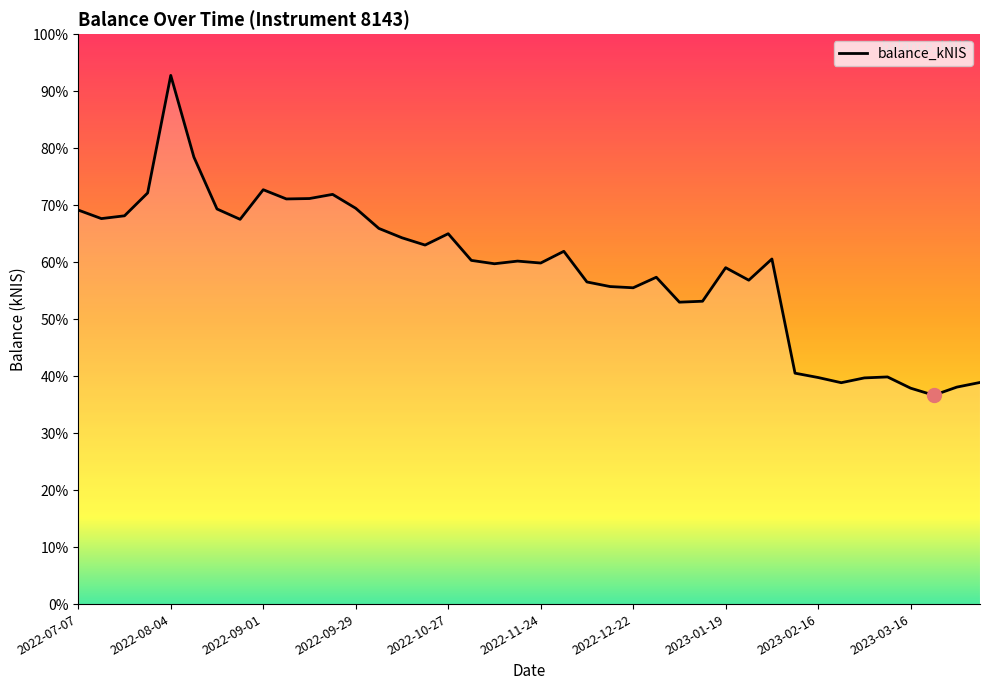

At which category does the data reach its first local valley?

2022-07-14